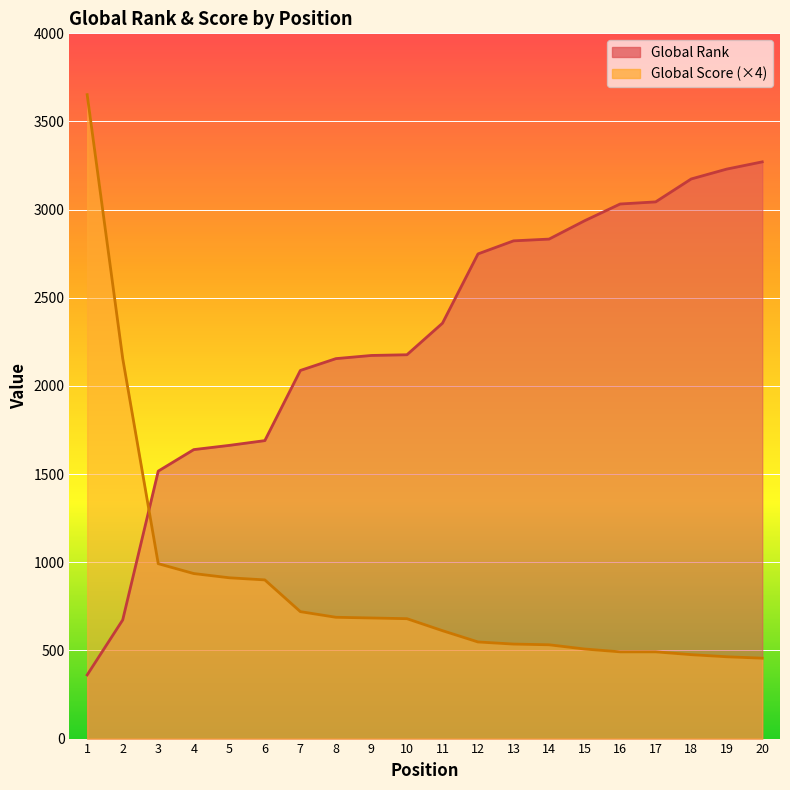

Reading right to left, extract all data points from this chart.

Global Rank: 20=3271	19=3230	18=3174	17=3044	16=3032	15=2937	14=2833	13=2823	12=2749	11=2356	10=2177	9=2173	8=2155	7=2088	6=1690	5=1663	4=1639	3=1517	2=673	1=361
Global Score: 20=456	19=464	18=476	17=492	16=492	15=508	14=532	13=536	12=548	11=612	10=680	9=684	8=688	7=720	6=900	5=912	4=936	3=992	2=2156	1=3652